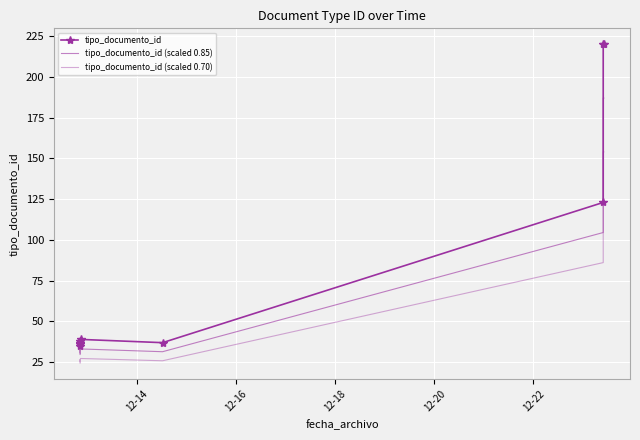

Reading left to right, list all the values displayed in this chart.

tipo_documento_id: 35.0	38.0	36.0	37.0	39.0	37.0	123.0	220.0	220.0
tipo_documento_id (scaled 0.85): 29.8	32.3	30.6	31.4	33.1	31.4	104.5	187.0	187.0
tipo_documento_id (scaled 0.70): 24.5	26.6	25.2	25.9	27.3	25.9	86.1	154.0	154.0